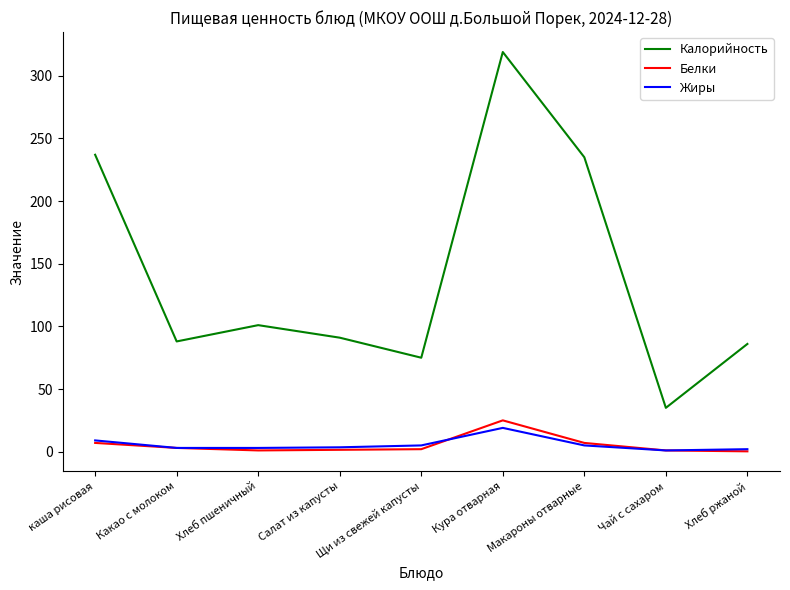

What is the difference between the maximum and second lowest values in the Белки series?

24.0